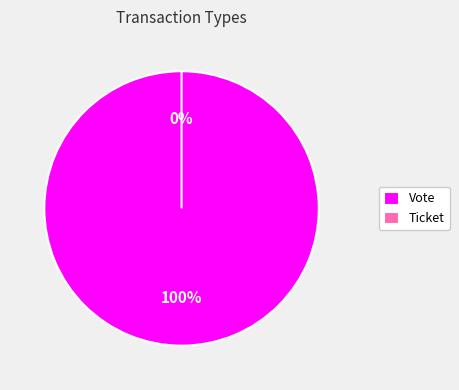

Count the number of slices in the pie.

2